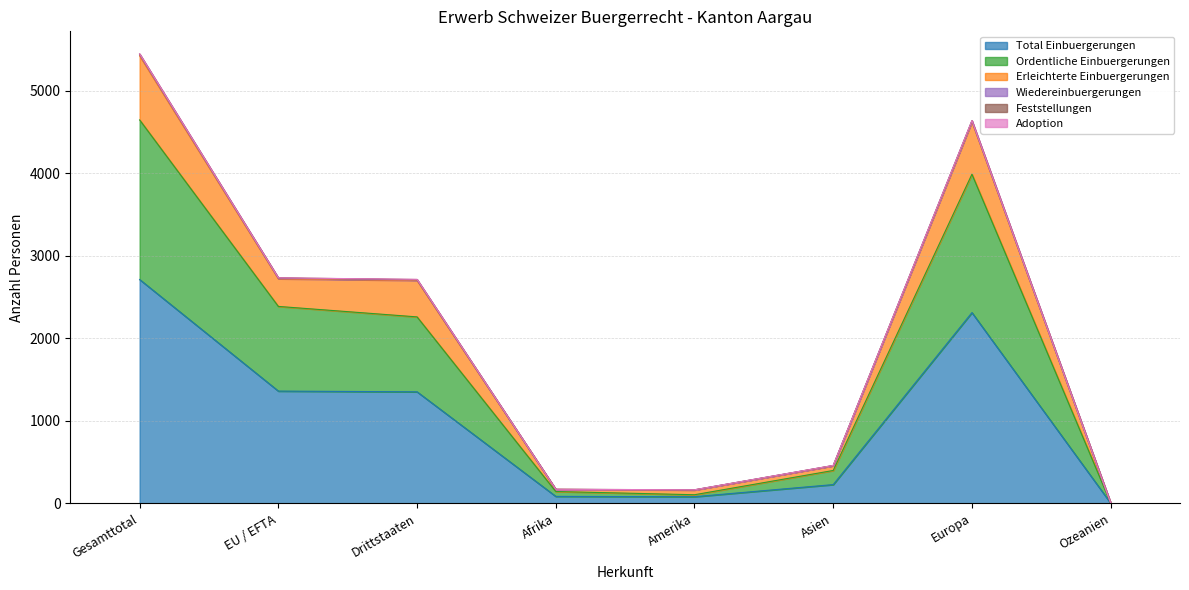

Where is the first local minimum for Erleichterte Einbuergerungen?

Amerika